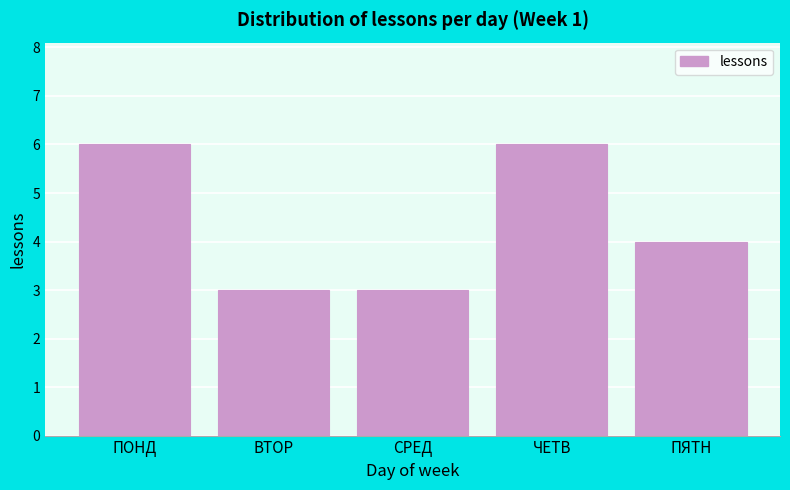

Reading left to right, list all the values displayed in this chart.

6	3	3	6	4